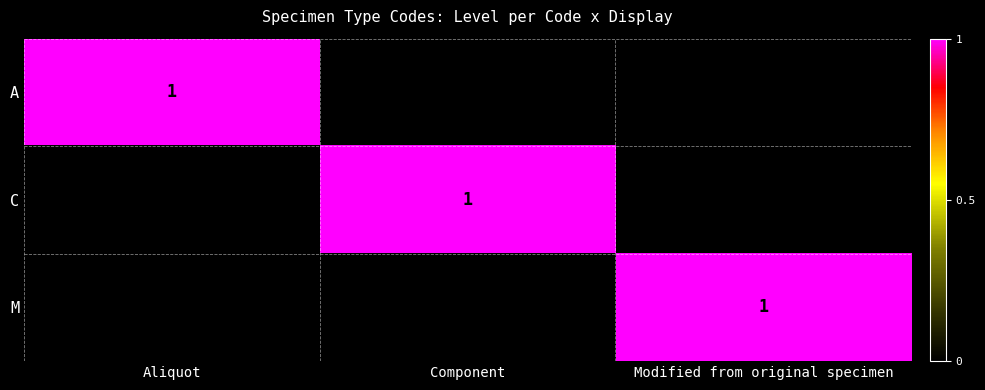

At which category does the chart reach its peak across all series?

Aliquot